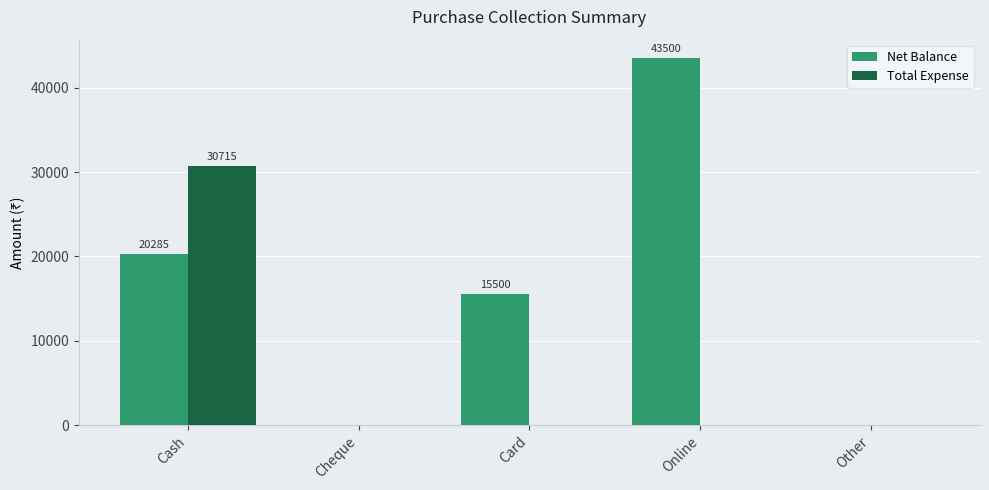

At which category is the sum across all series the highest?

Cash